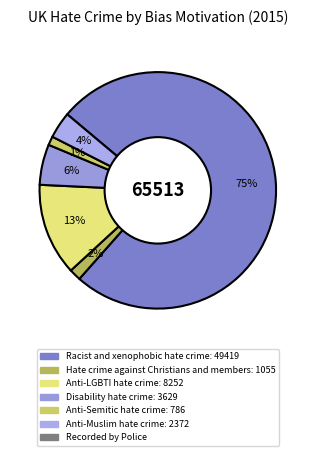

How many slices are in this pie chart?

6